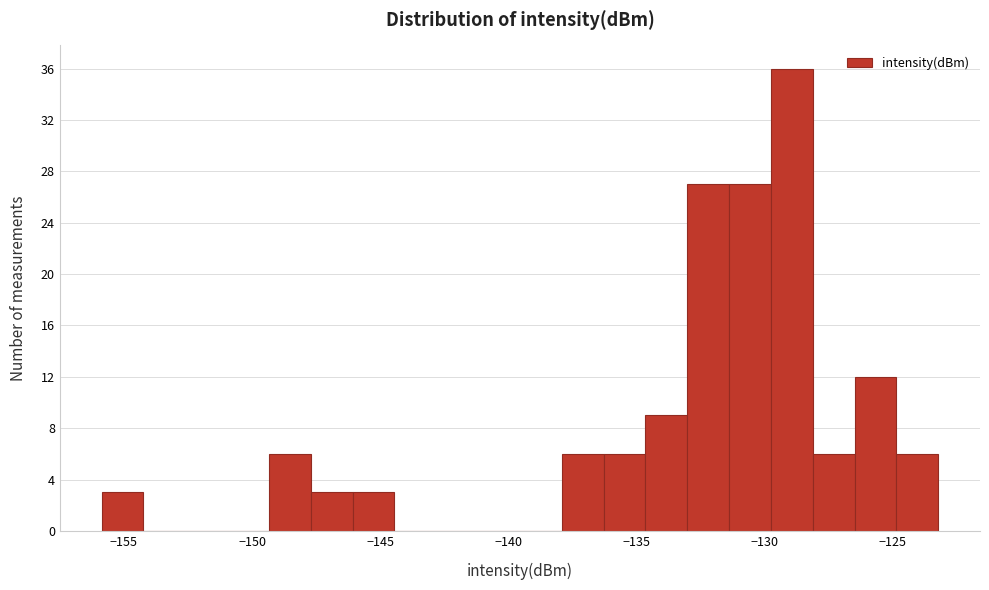

Read against the x-axis, roughly where is the centre of the tallest bar?

-129.0